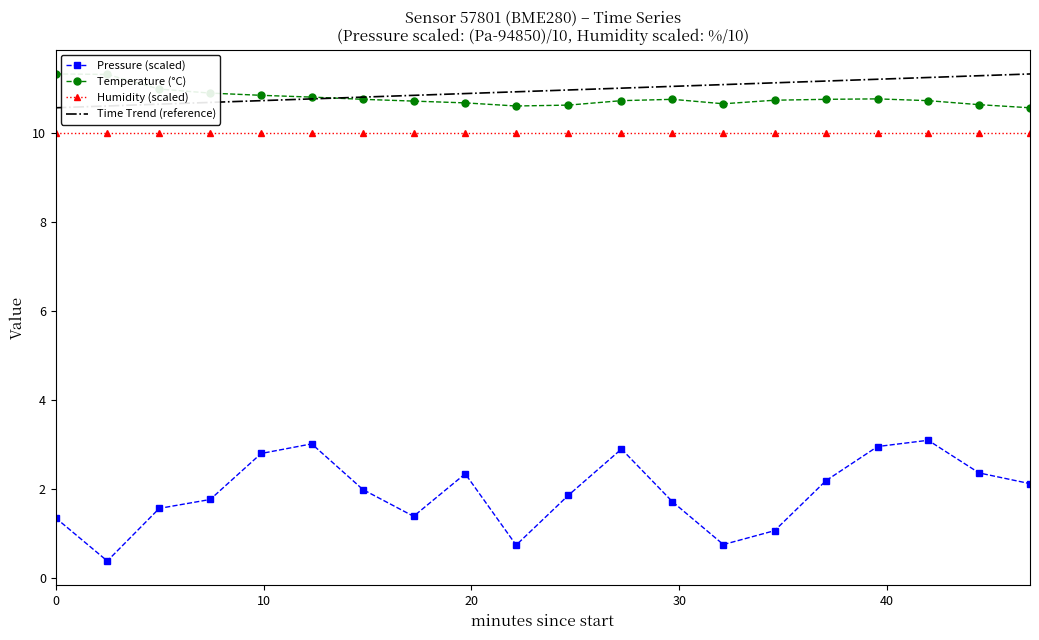

Which series has the widest spread of values?

Pressure (scaled)